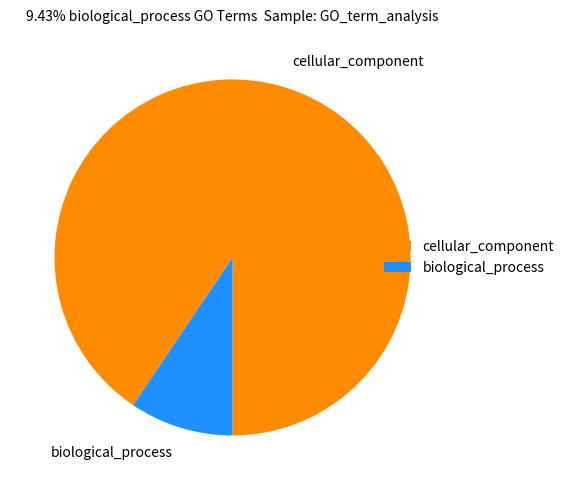

Combined, do biological_process and cellular_component account for over 50%?

Yes